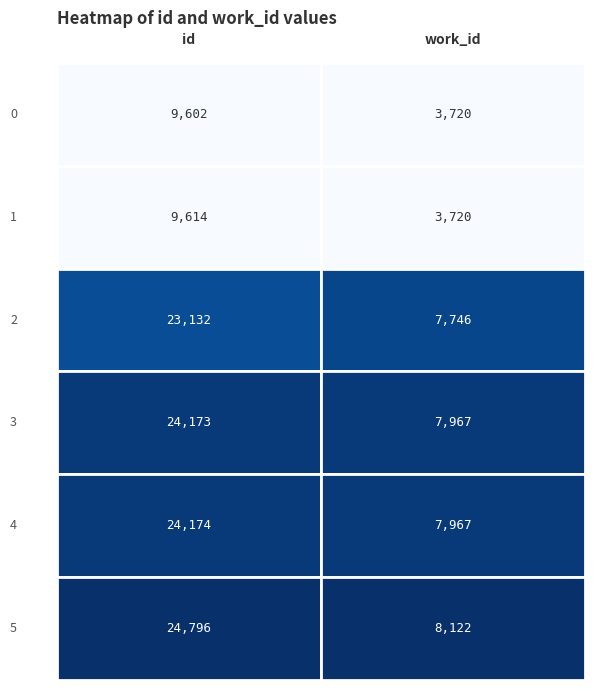

What is the sum of all id values?

115491